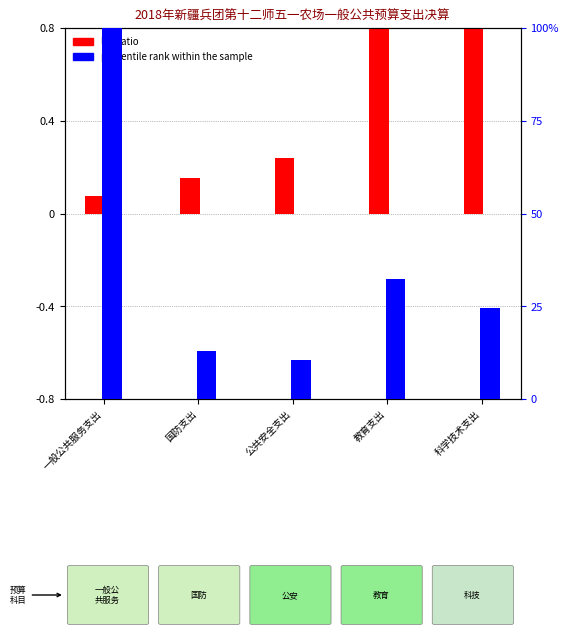

What is the approximate value of log ratio at 一般公共服务支出?

0.1